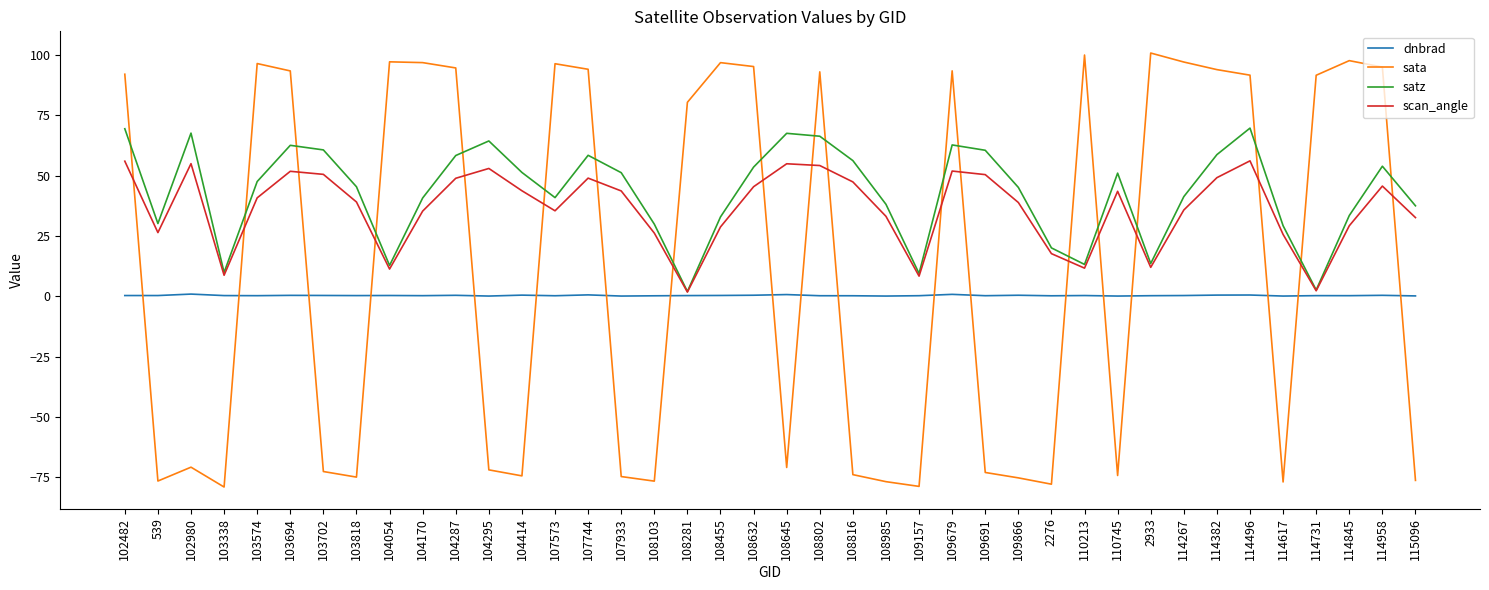

After their last crossing, which series has the higher values: sata or scan_angle?

scan_angle